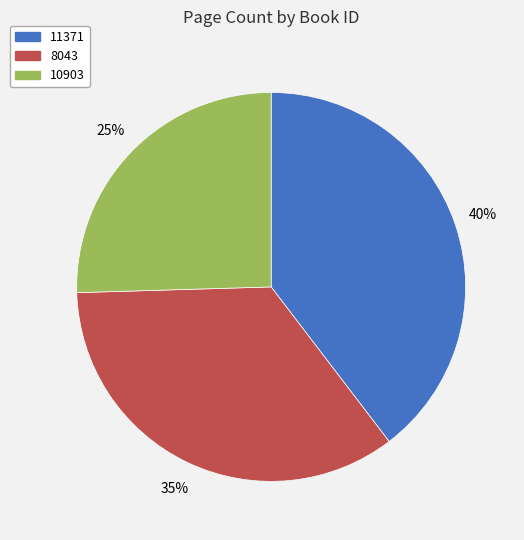

Is it true that 11371 is 47% of the pie?

False